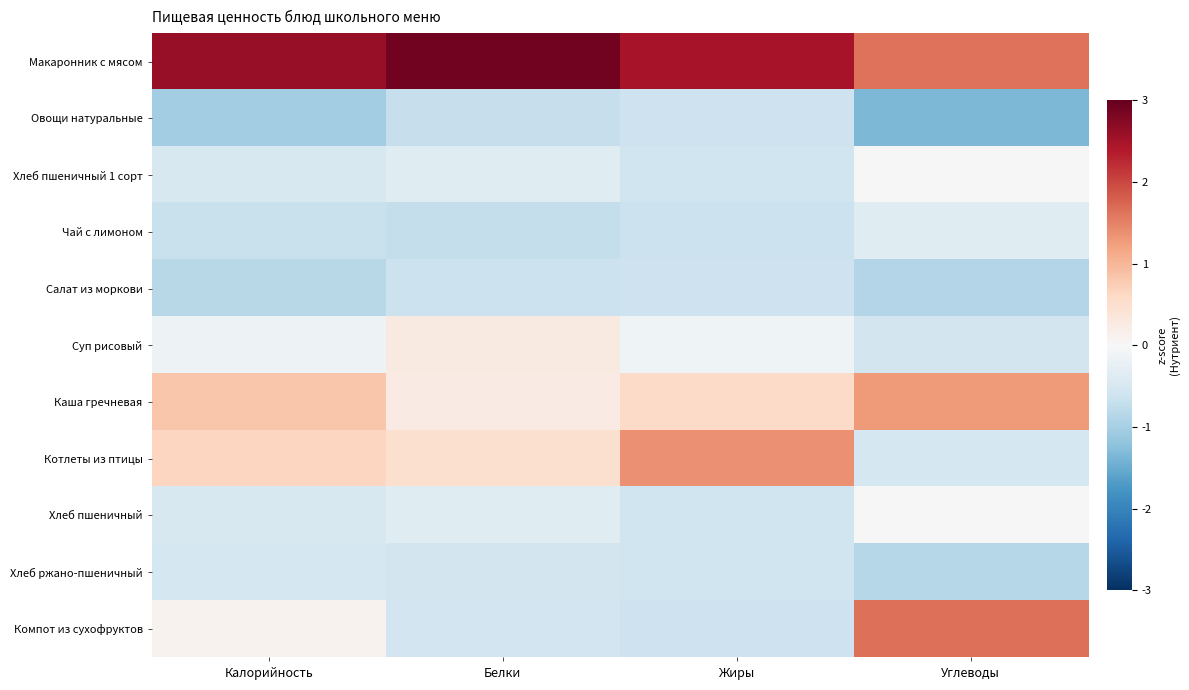

Which series has the largest total across all categories?

Макаронник с мясом